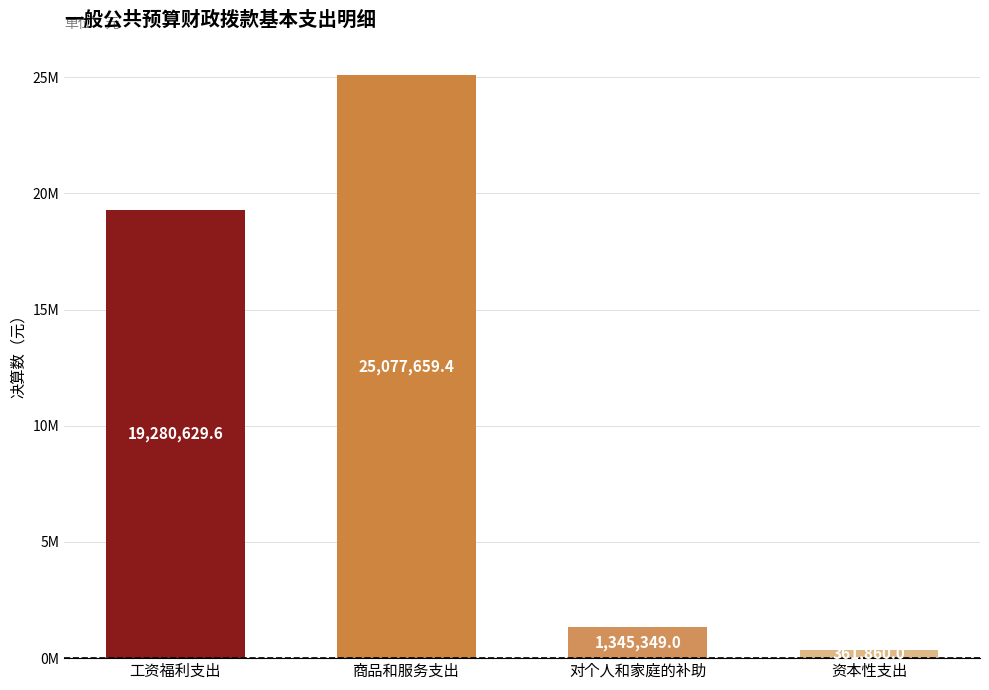

What is the label of the 4th bar from the right?

工资福利支出